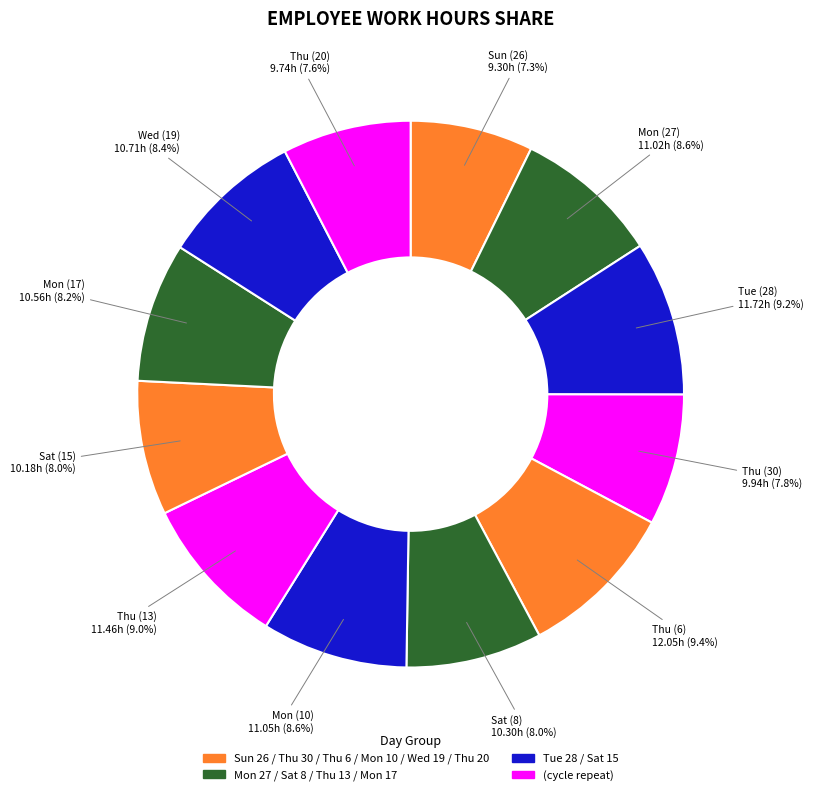

Count the number of slices in the pie.

12